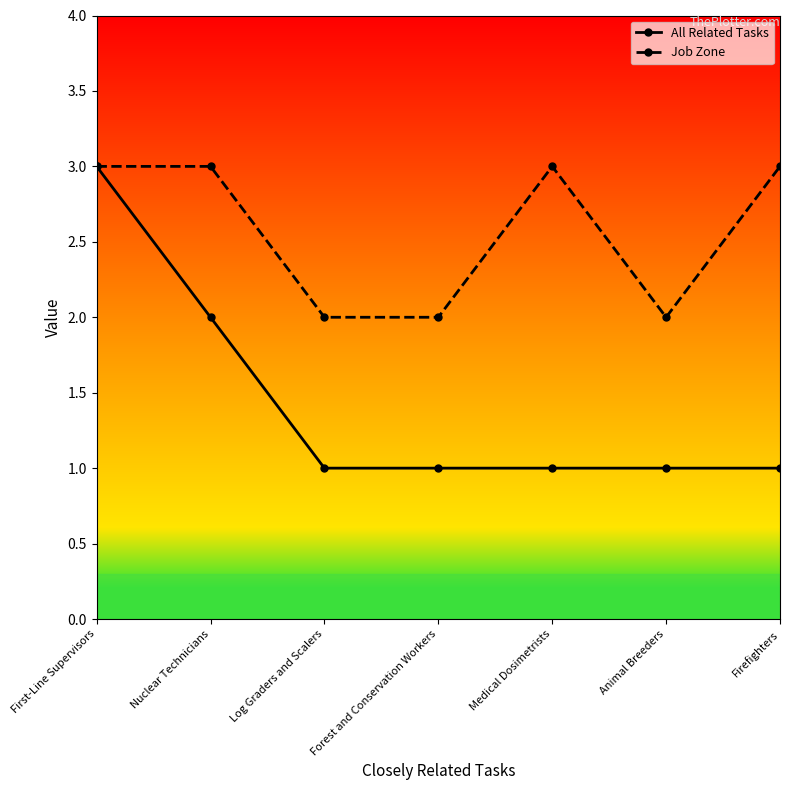

Reading right to left, transcribe all the data shown in this chart.

All Related Tasks: 1	1	1	1	1	2	3
Job Zone: 3	2	3	2	2	3	3